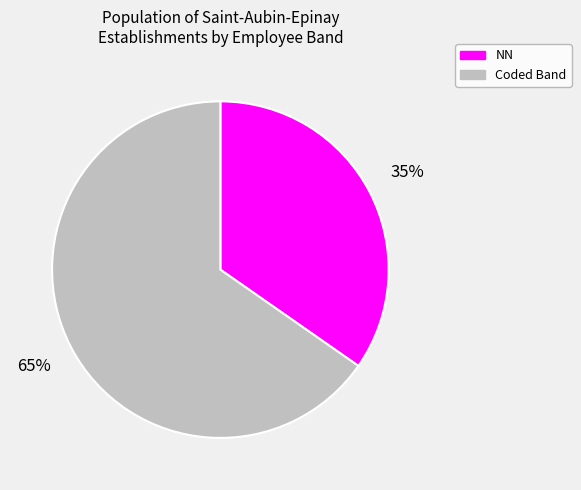

To the nearest percent, what is the average slice percentage?

50%